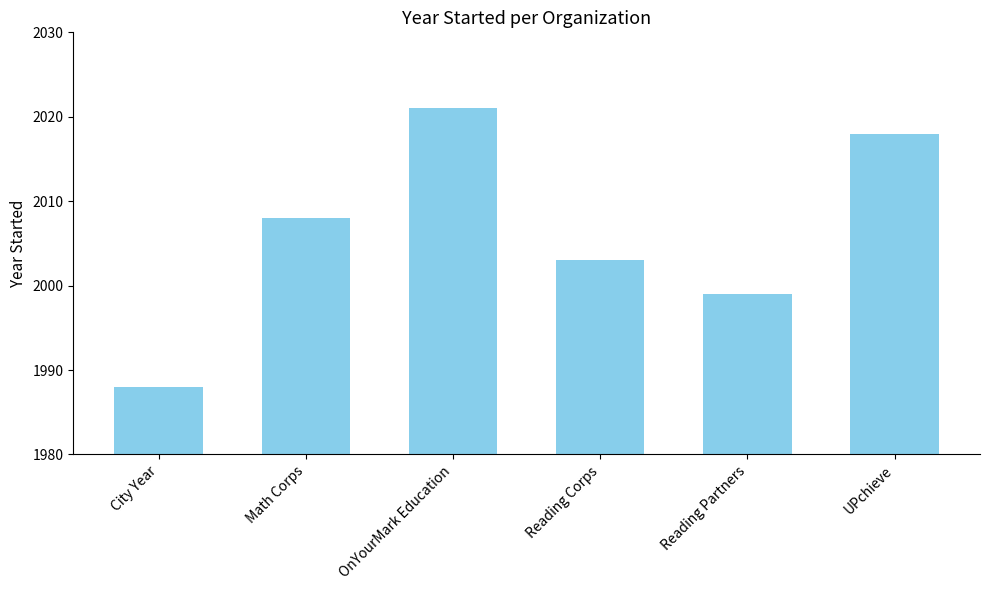

What is the smallest value displayed?

1988